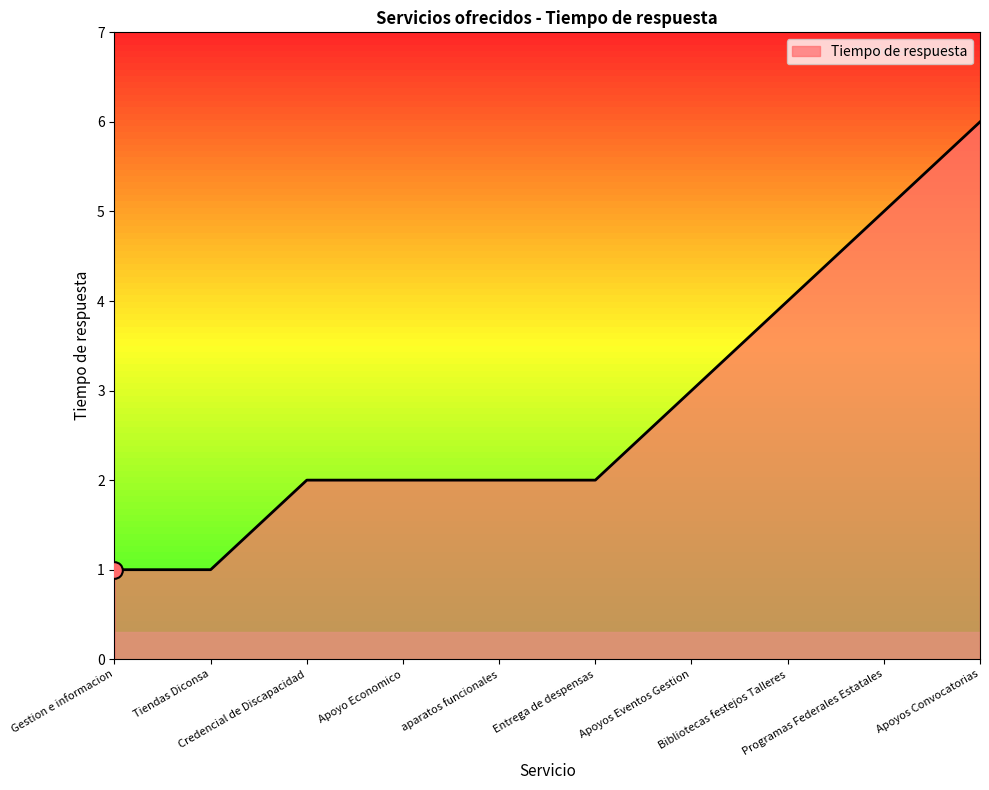

Is this an area chart (filled region under the line)?

Yes